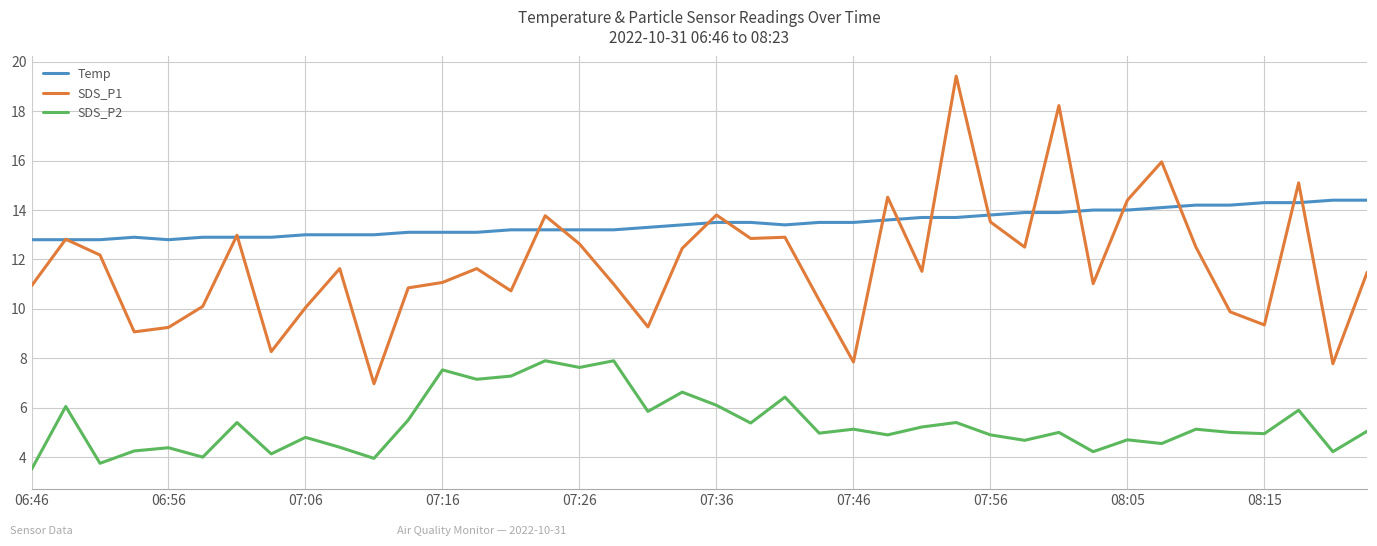

What is the smallest value displayed?

3.5